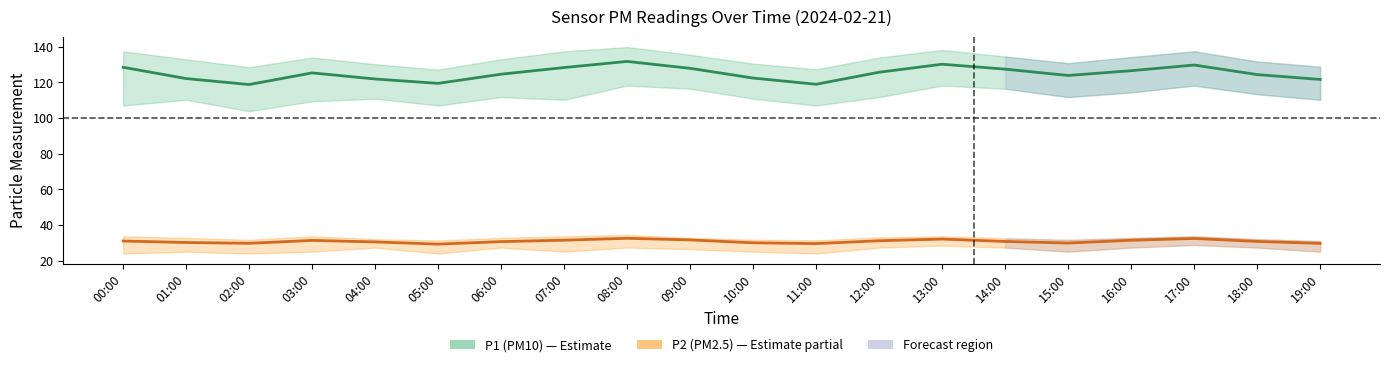

Reading right to left, list all the values displayed in this chart.

P1 (PM10): 121.7	124.4	129.7	126.5	123.9	127.4	130.2	125.7	119.0	122.4	127.9	131.8	128.3	124.6	119.5	121.9	125.3	118.8	122.2	128.5
P2 (PM2.5): 29.8	30.9	32.5	31.5	29.9	30.8	32.2	31.2	29.6	30.1	31.7	32.6	31.6	30.8	29.3	30.6	31.4	29.8	30.2	31.1